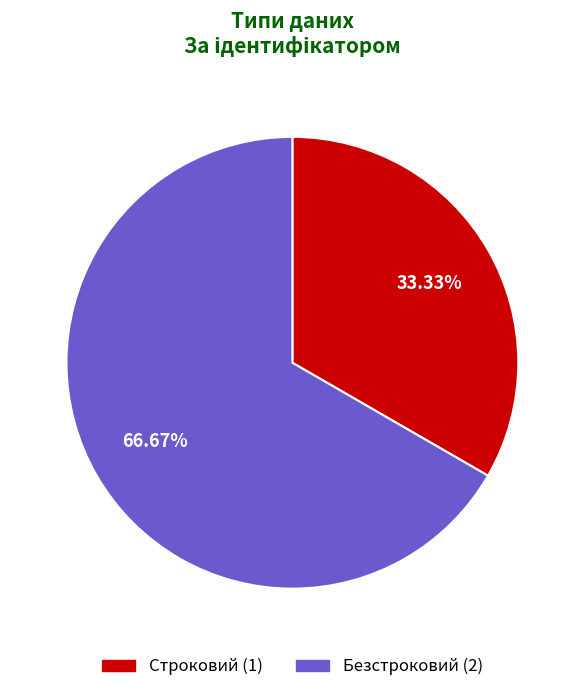

How many segments does this pie chart have?

2